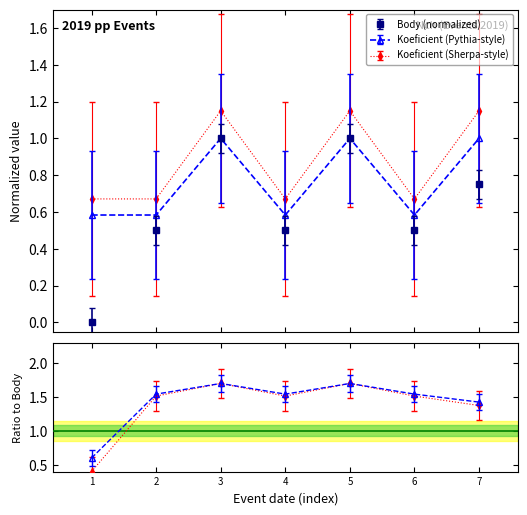

True or false: Body and Koeficient cross at least once.

False